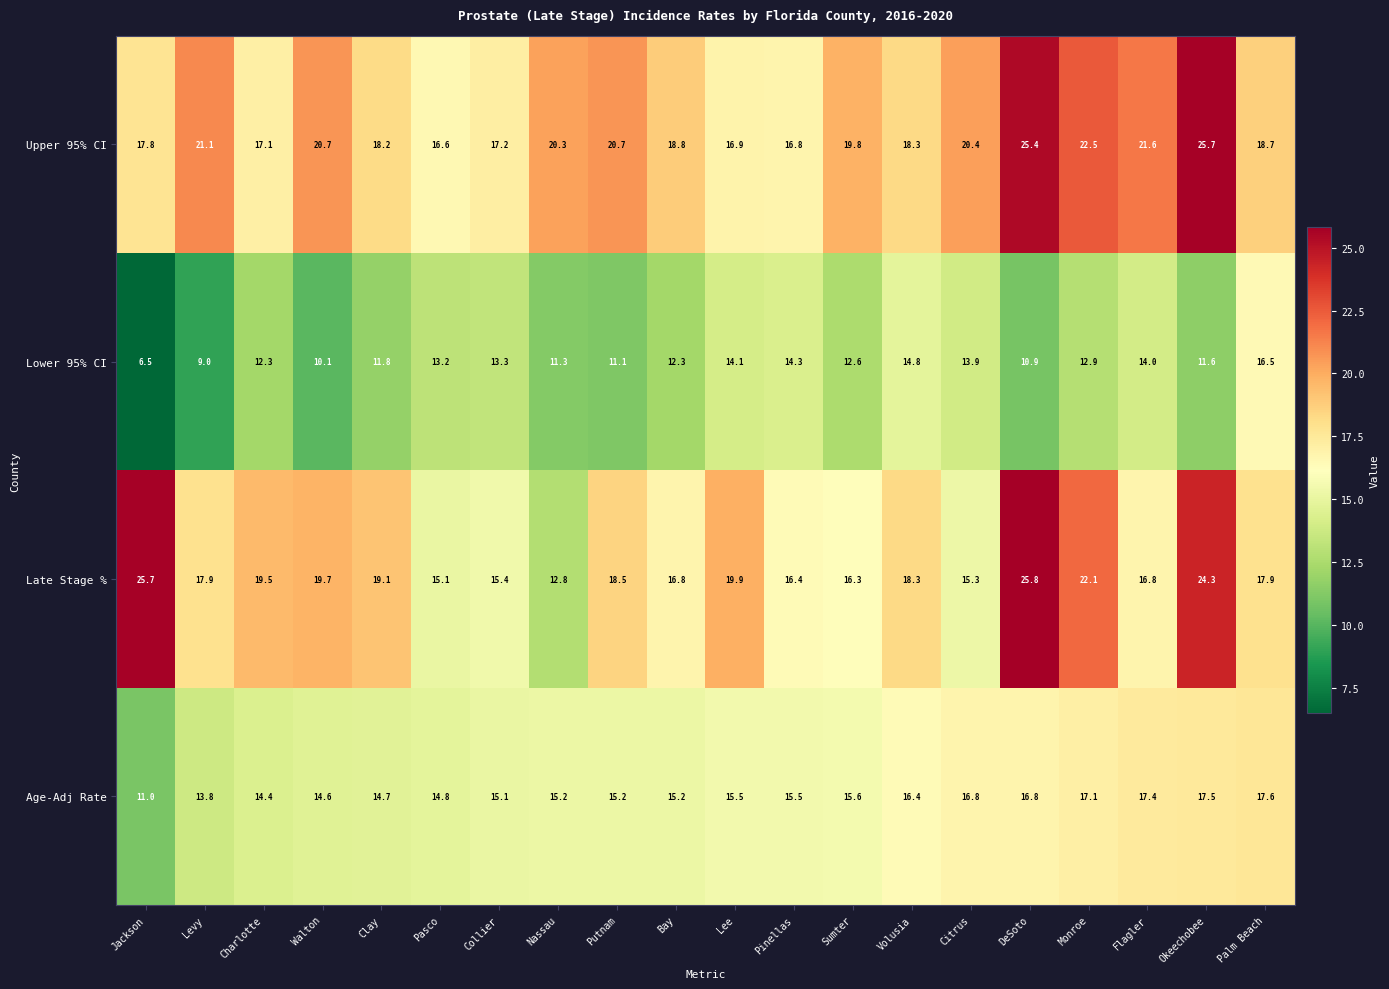

What is the minimum value shown in the chart?

6.5